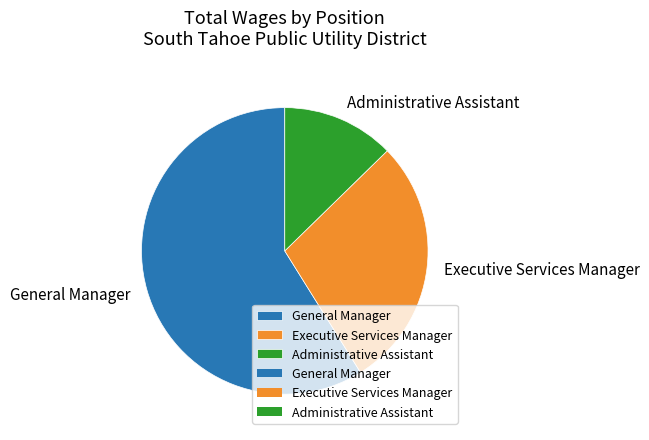

True or false: General Manager accounts for 71% of the total.

False